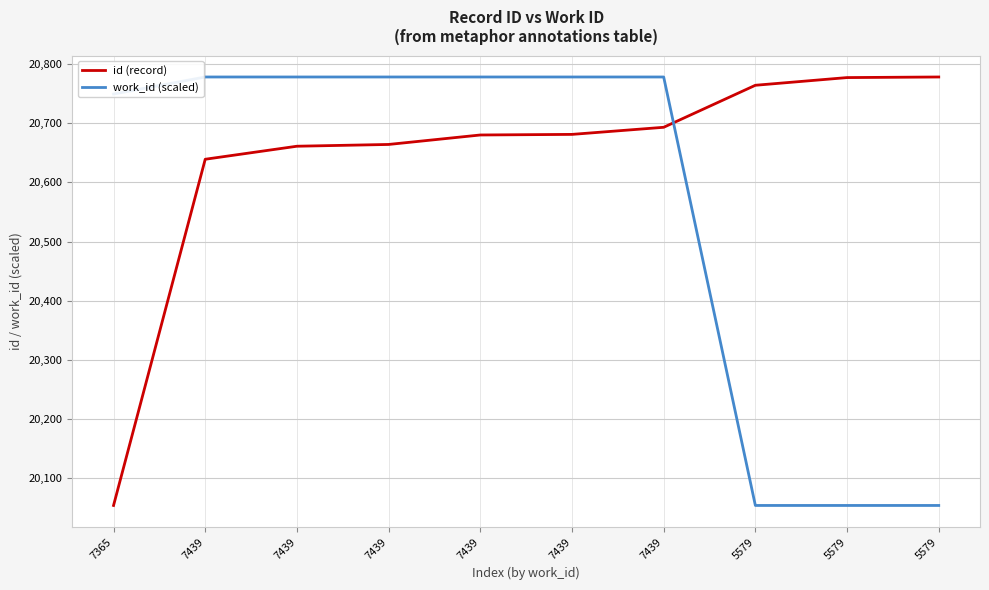

Which series changed the most between 7365 and 5579?

id (record)